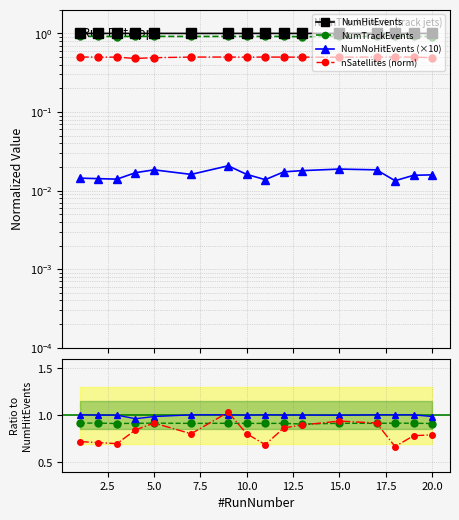

Between 20 and 7, which is larger?

7